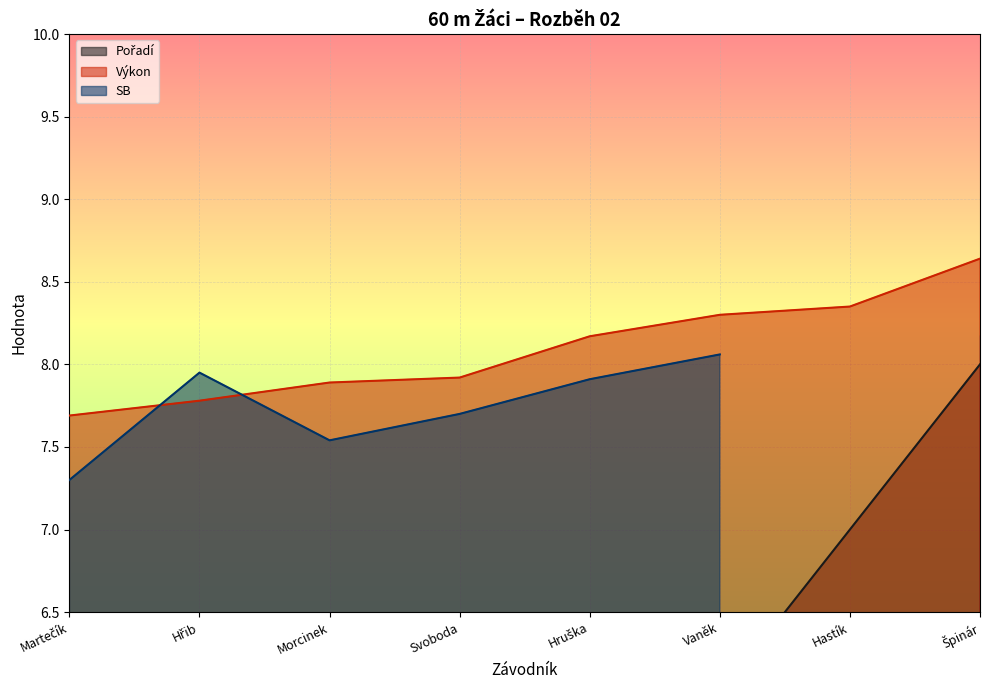

The value of Pořadí at Martečík is 0.4. True or false?

False